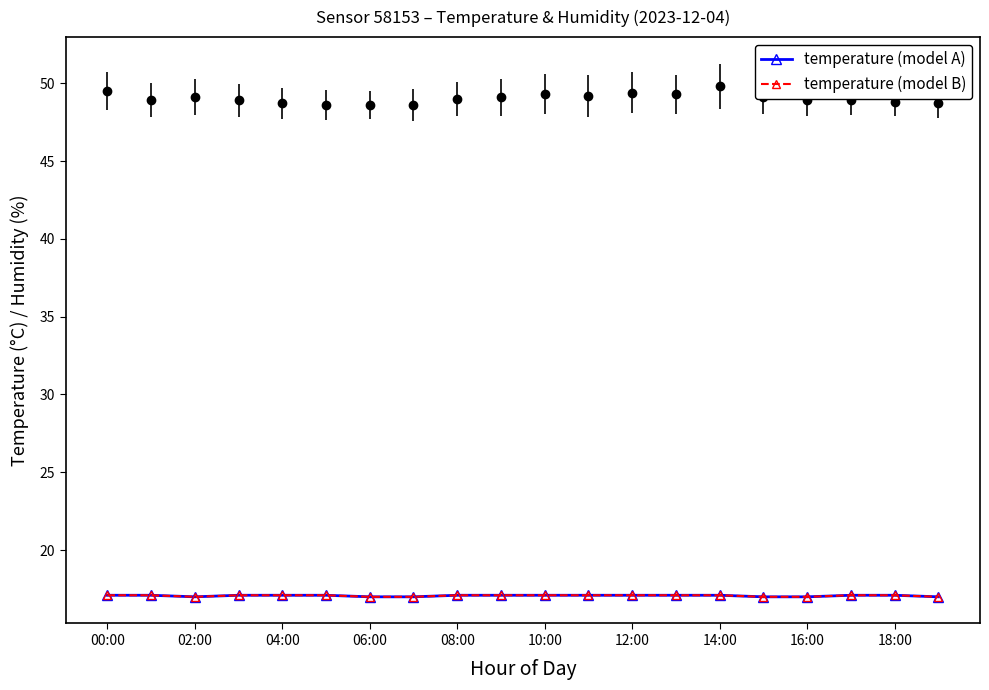

What is the sum of the temperature (model B) values at 02:00 and 12?

34.2